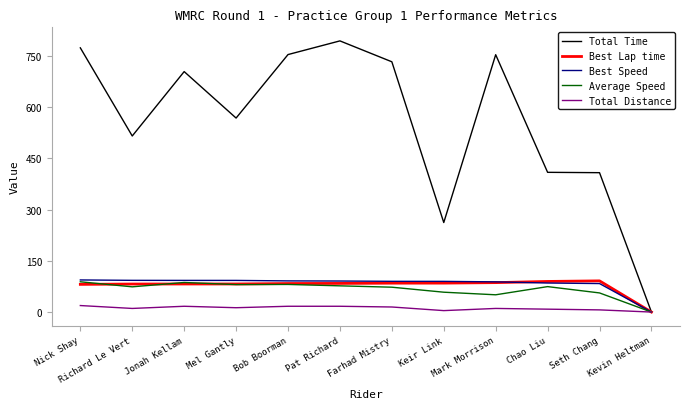

How many lines are shown in the chart?

5